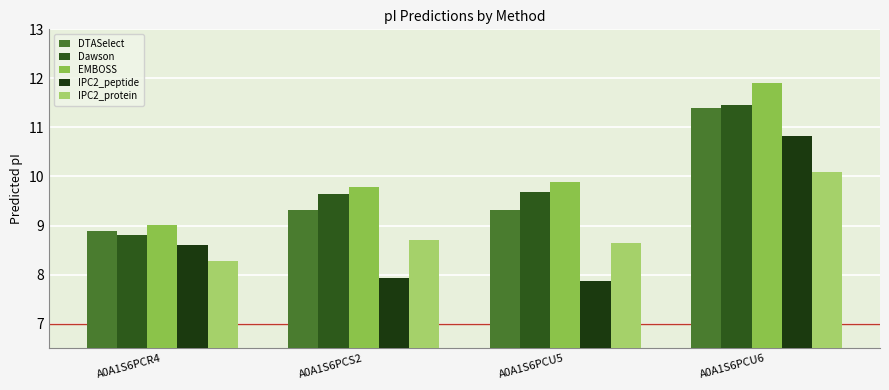

Is it true that IPC2_peptide equals 1.8 at A0A1S6PCR4?

False